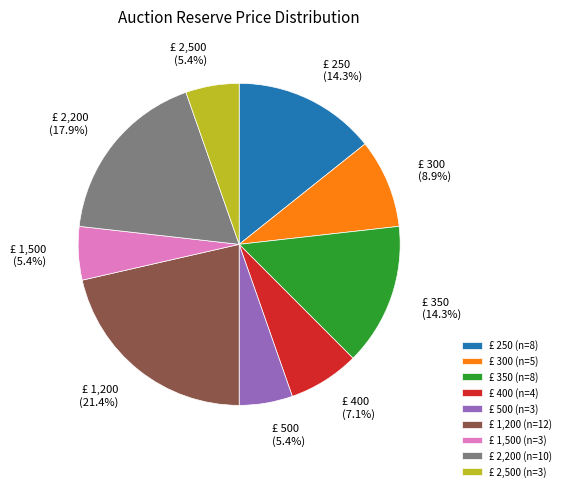

Is there a majority slice in this chart?

No